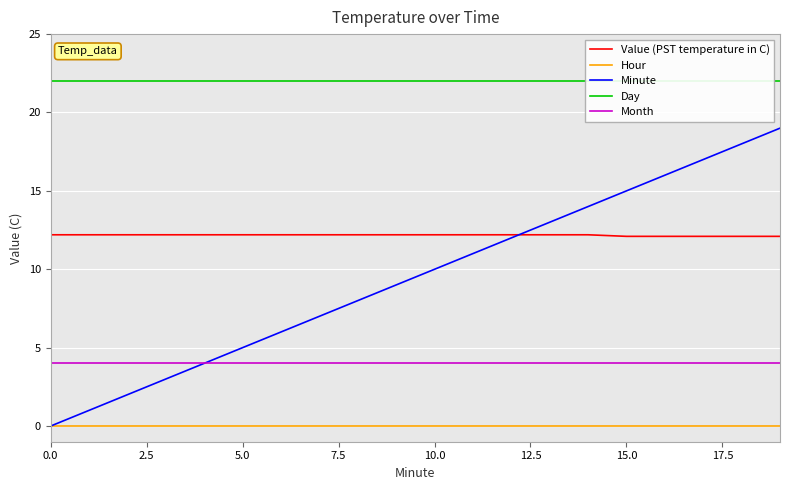

True or false: Value (PST temperature in C) and Day intersect in this chart.

False